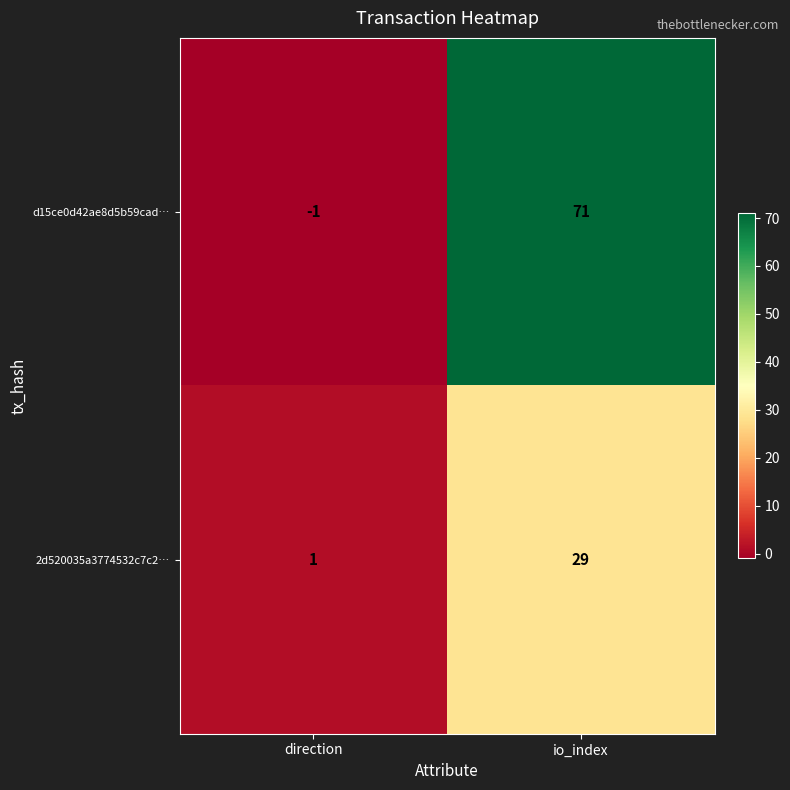

What is the sum of all d15ce0d42ae8d5b59cad… values?

70